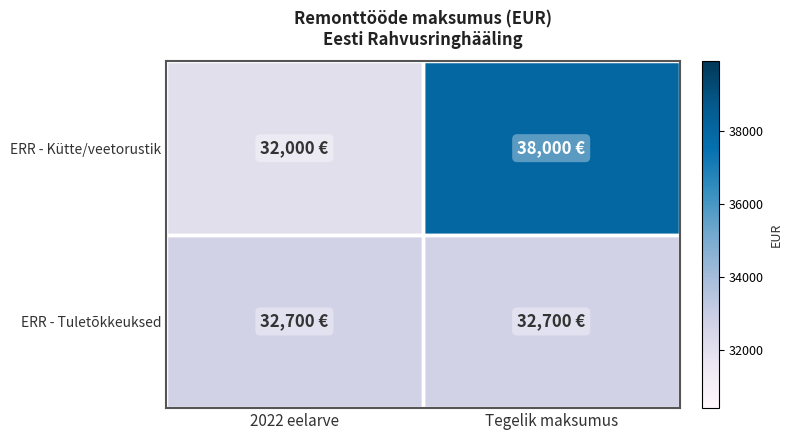

Rank the series by their maximum value, from lowest to highest.

ERR - Tuletõkkeuksed, ERR - Kütte/veetorustik